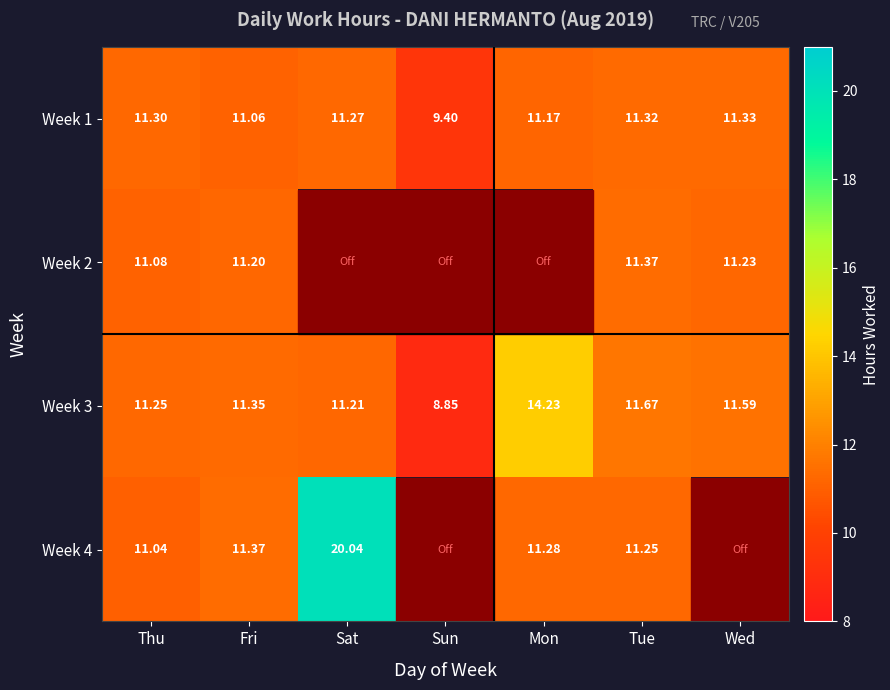

What is the total value across all series at Mon?

36.7